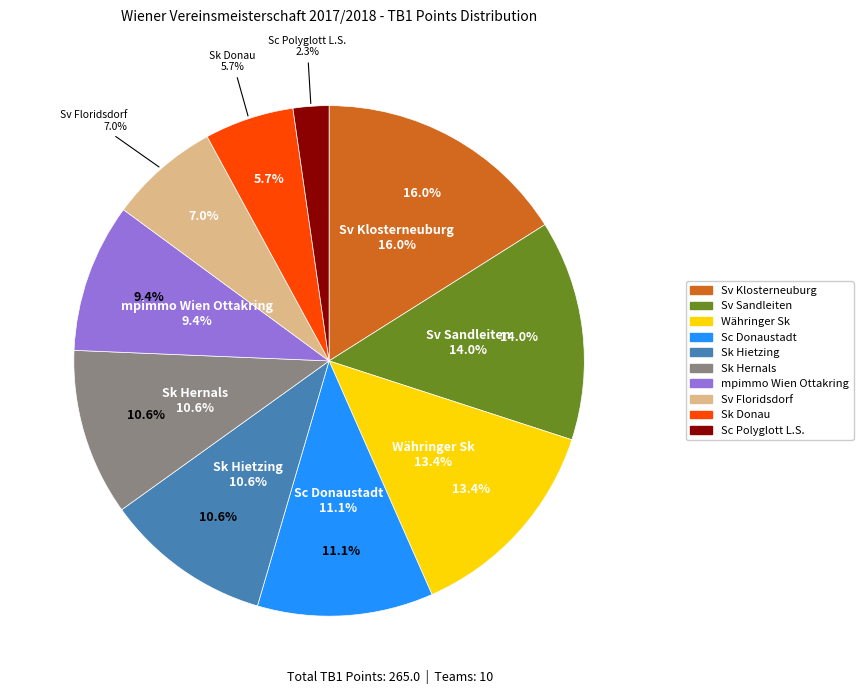

Between mpimmo Wien Ottakring and Sk Hietzing, which is larger?

Sk Hietzing